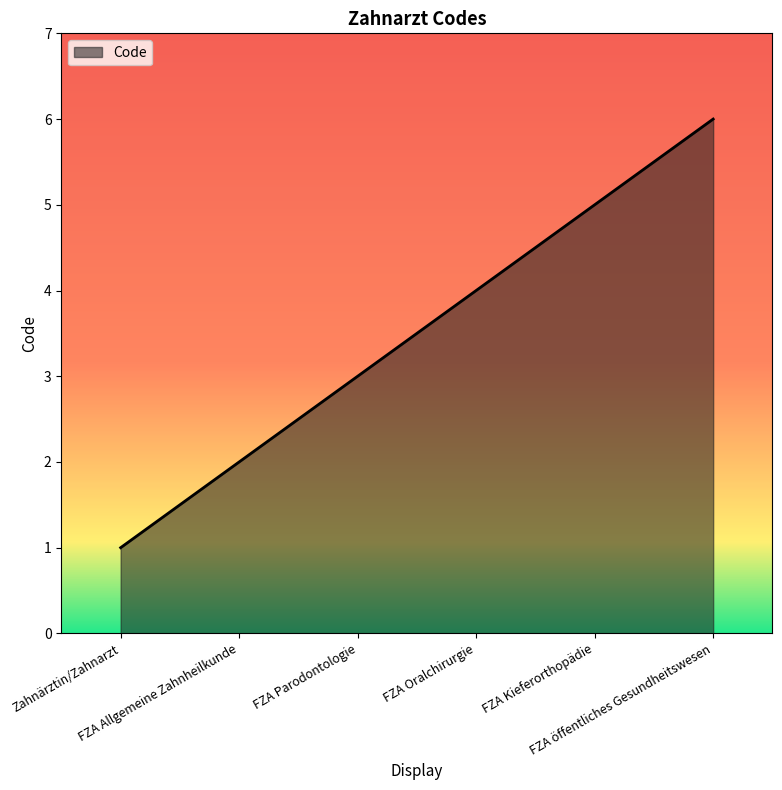

What is the difference between the maximum and minimum values?

5